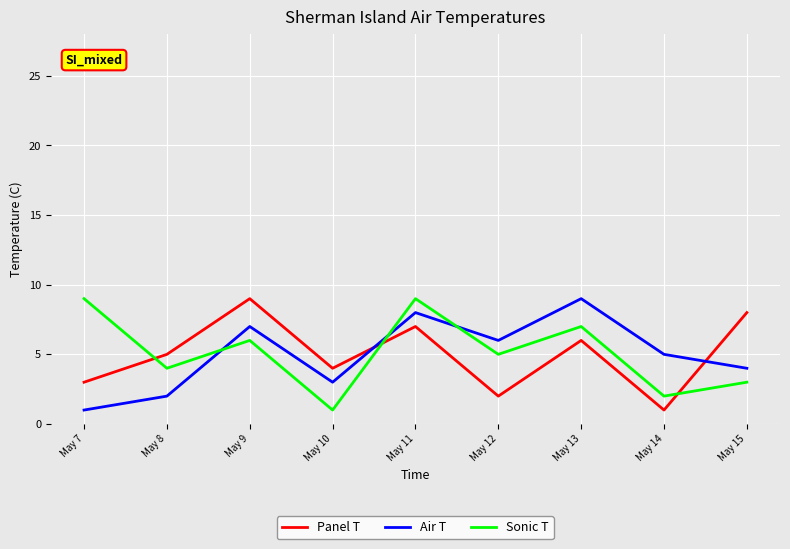

Reading left to right, extract all data points from this chart.

Panel T: May 7=3	May 8=5	May 9=9	May 10=4	May 11=7	May 12=2	May 13=6	May 14=1	May 15=8
Air T: May 7=1	May 8=2	May 9=7	May 10=3	May 11=8	May 12=6	May 13=9	May 14=5	May 15=4
Sonic T: May 7=9	May 8=4	May 9=6	May 10=1	May 11=9	May 12=5	May 13=7	May 14=2	May 15=3